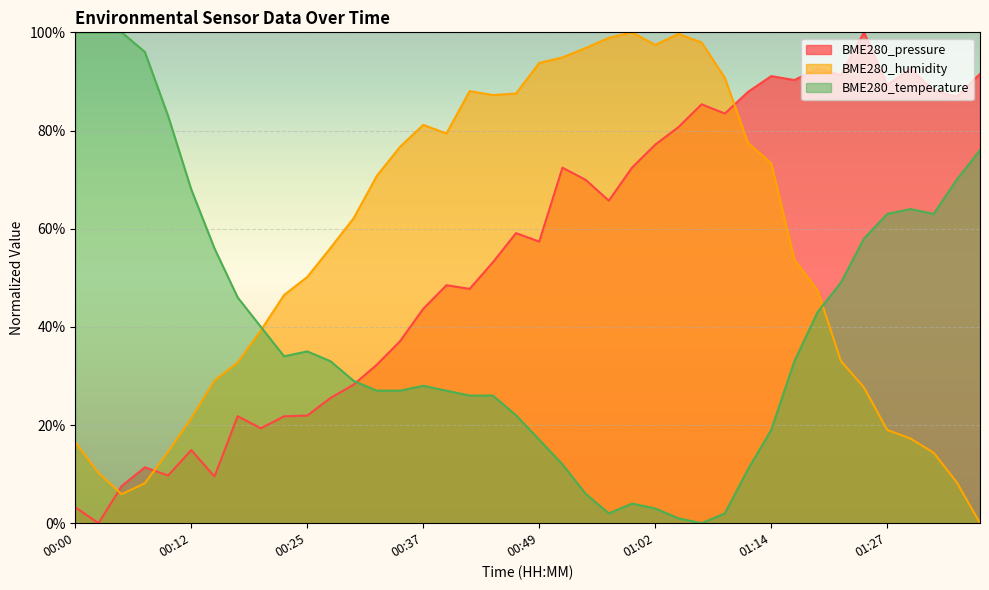

Read the BME280_humidity value at 00:35.

0.8